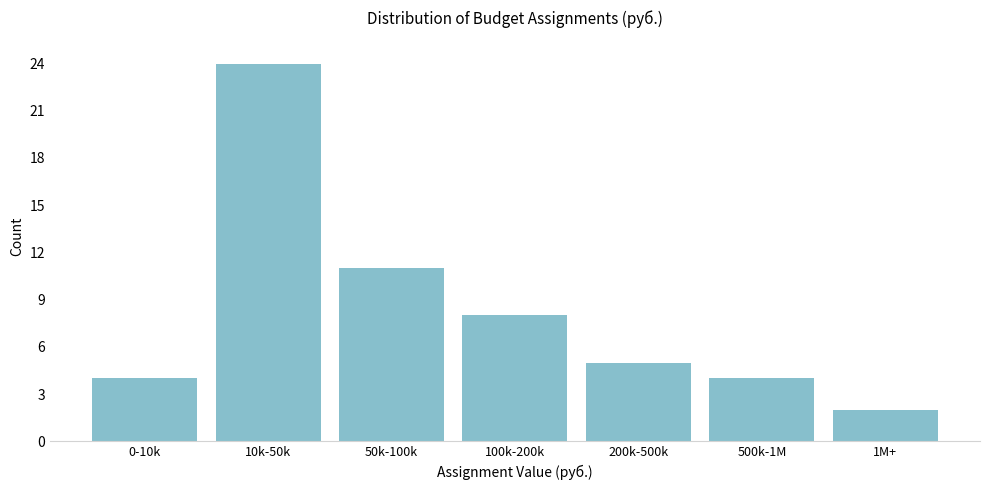

Reading right to left, list all the values displayed in this chart.

1M+=2	500k-1M=4	200k-500k=5	100k-200k=8	50k-100k=11	10k-50k=24	0-10k=4